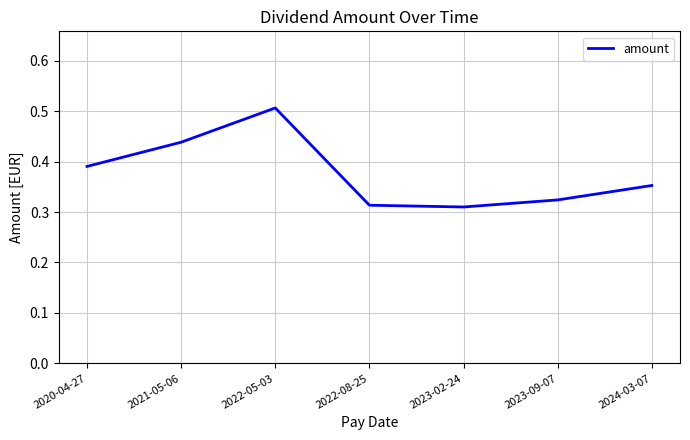

Which label corresponds to the largest value in the chart?

2022-05-03